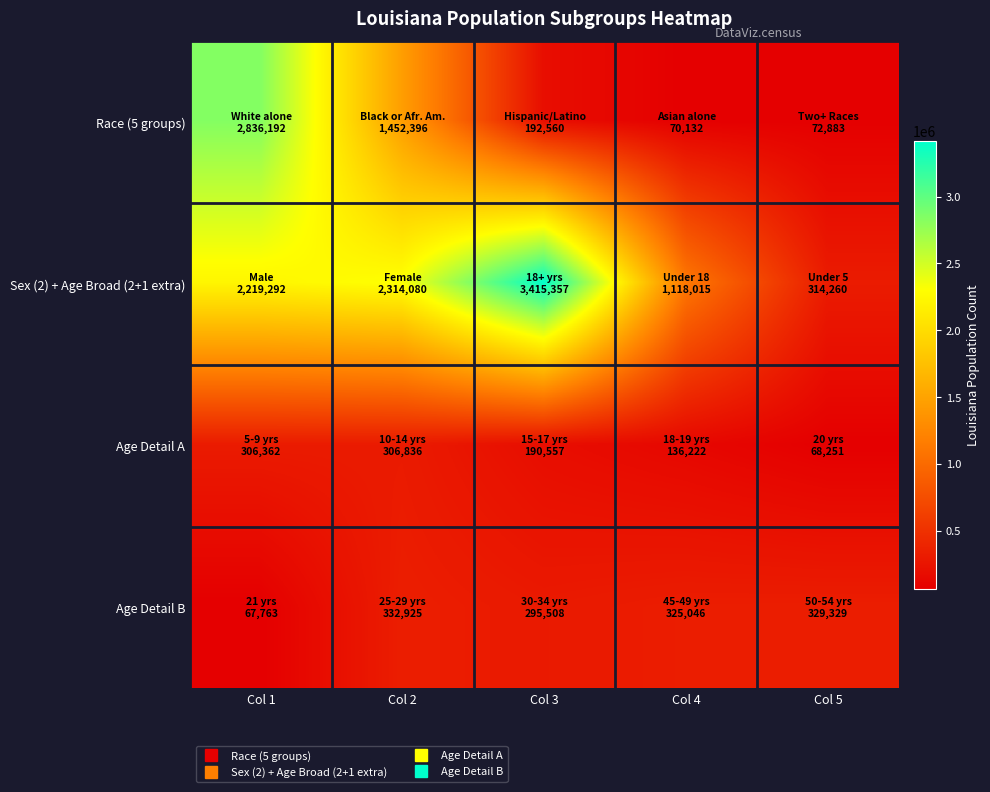

What is the total value across all series at Col 1?

5429609